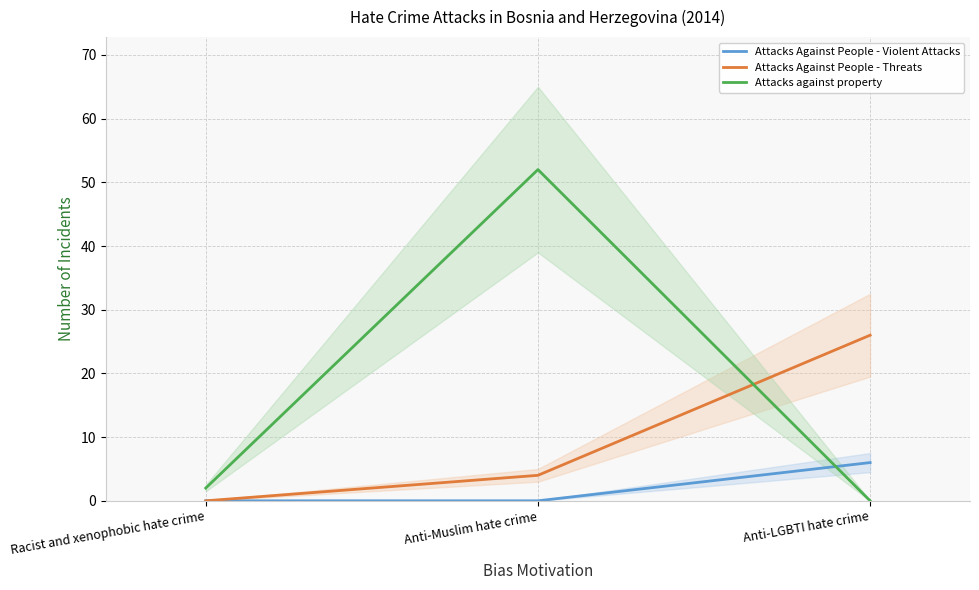

How many lines are shown in the chart?

3